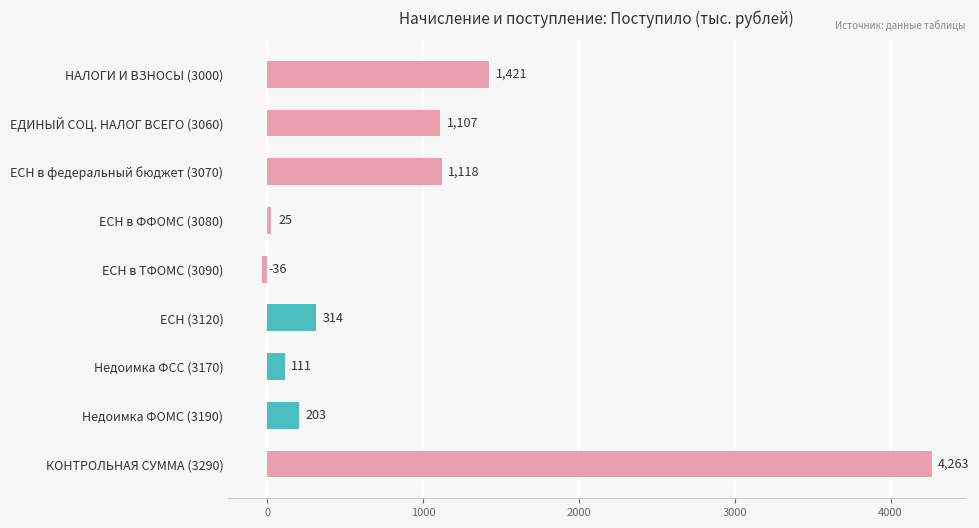

Reading bottom to top, list all the values displayed in this chart.

КОНТРОЛЬНАЯ СУММА (3290)=4263	Недоимка ФОМС (3190)=203	Недоимка ФСС (3170)=111	ЕСН (3120)=314	ЕСН в ТФОМС (3090)=-36	ЕСН в ФФОМС (3080)=25	ЕСН в федеральный бюджет (3070)=1118	ЕДИНЫЙ СОЦ. НАЛОГ ВСЕГО (3060)=1107	НАЛОГИ И ВЗНОСЫ (3000)=1421